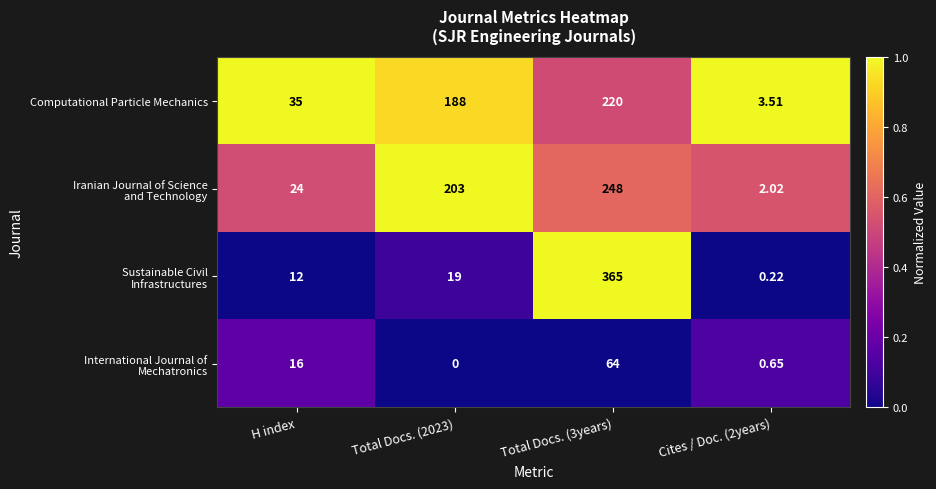

At which category does the chart reach its peak across all series?

Total Docs. (3years)